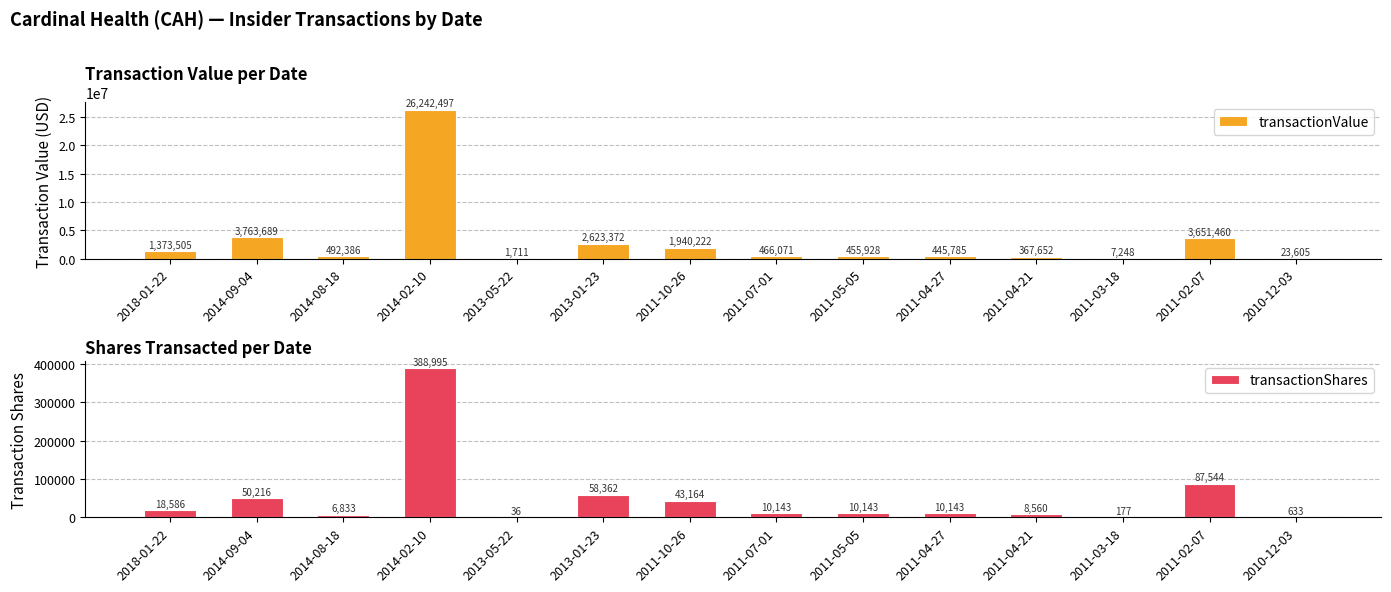

Which series has the largest total across all categories?

transactionValue